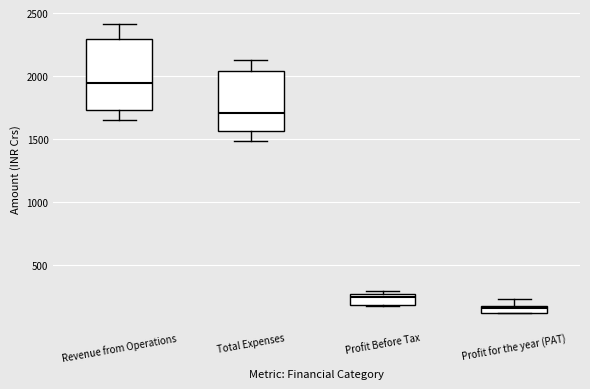

Where is the lower edge of the box for Profit for the year (PAT) on the y-axis? The values are not printed on the chart, so give them approximately, as read against the axis.

100